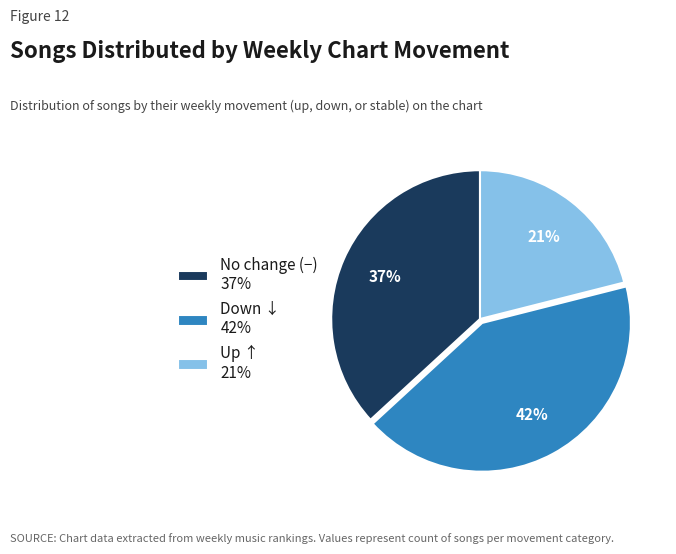

Approximately how many times larger is the value at Up ↑ 21% compared to Down ↓ 42%?

0.5